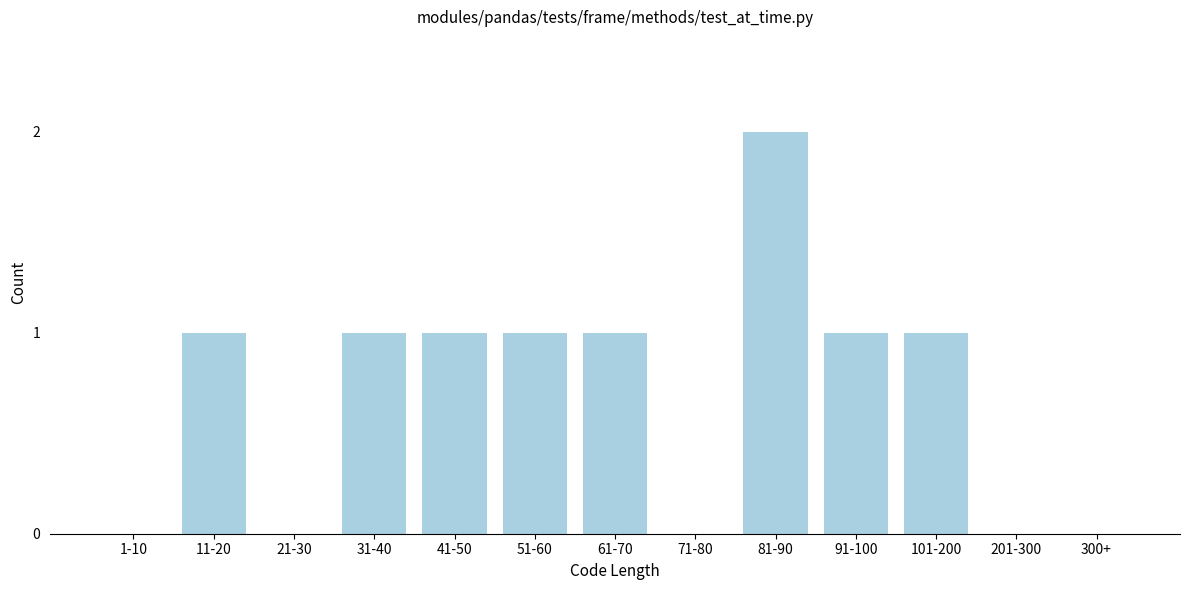

Reading left to right, transcribe all the data shown in this chart.

1-10=0	11-20=1	21-30=0	31-40=1	41-50=1	51-60=1	61-70=1	71-80=0	81-90=2	91-100=1	101-200=1	201-300=0	300+=0